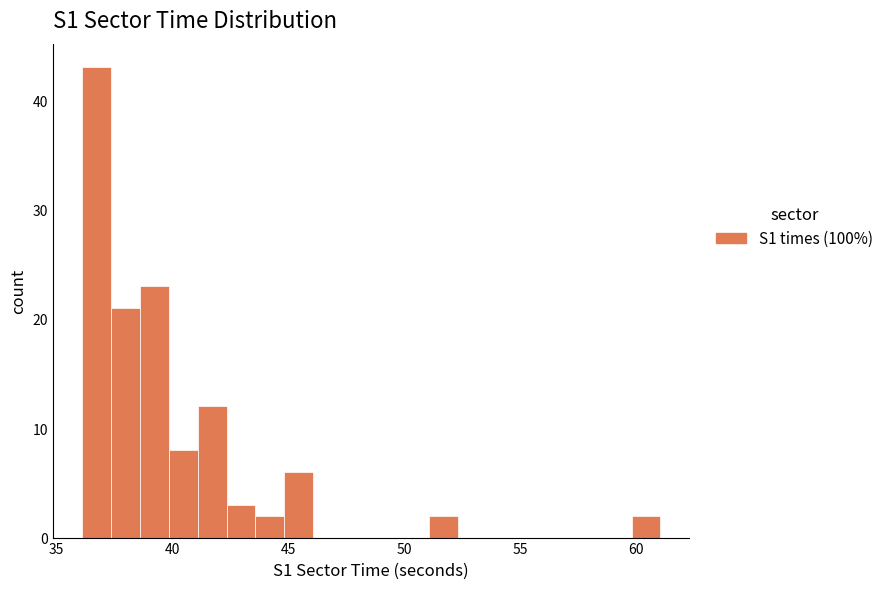

Around what value on the x-axis is the tallest bar? Give the approximate position of its centre, as read against the axis.

36.5